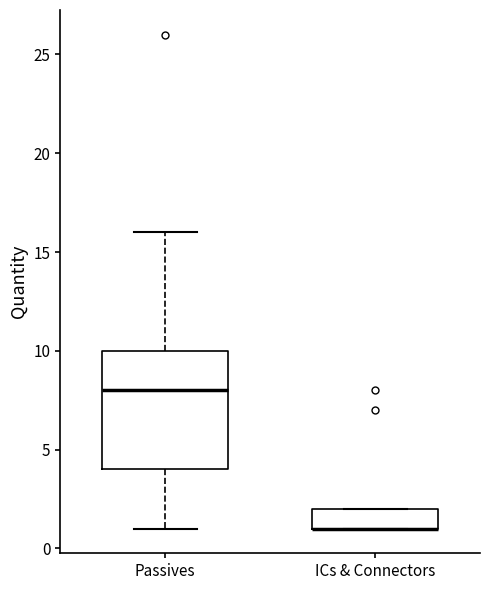

Which box is the tallest, from its lower edge to its upper edge?

Passives